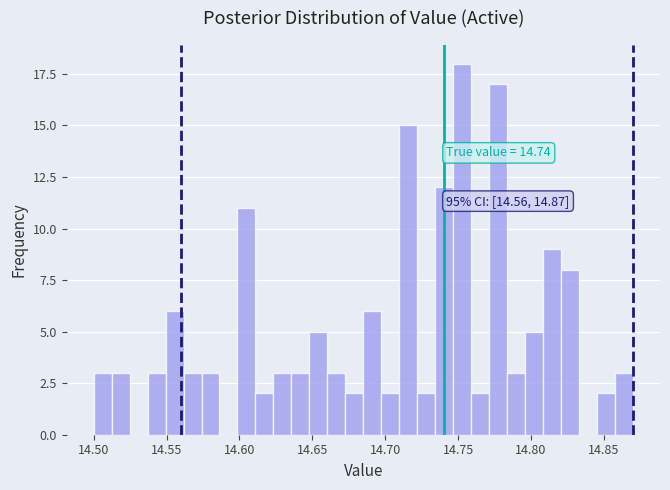

Around what value on the x-axis is the tallest bar? Give the approximate position of its centre, as read against the axis.

14.755